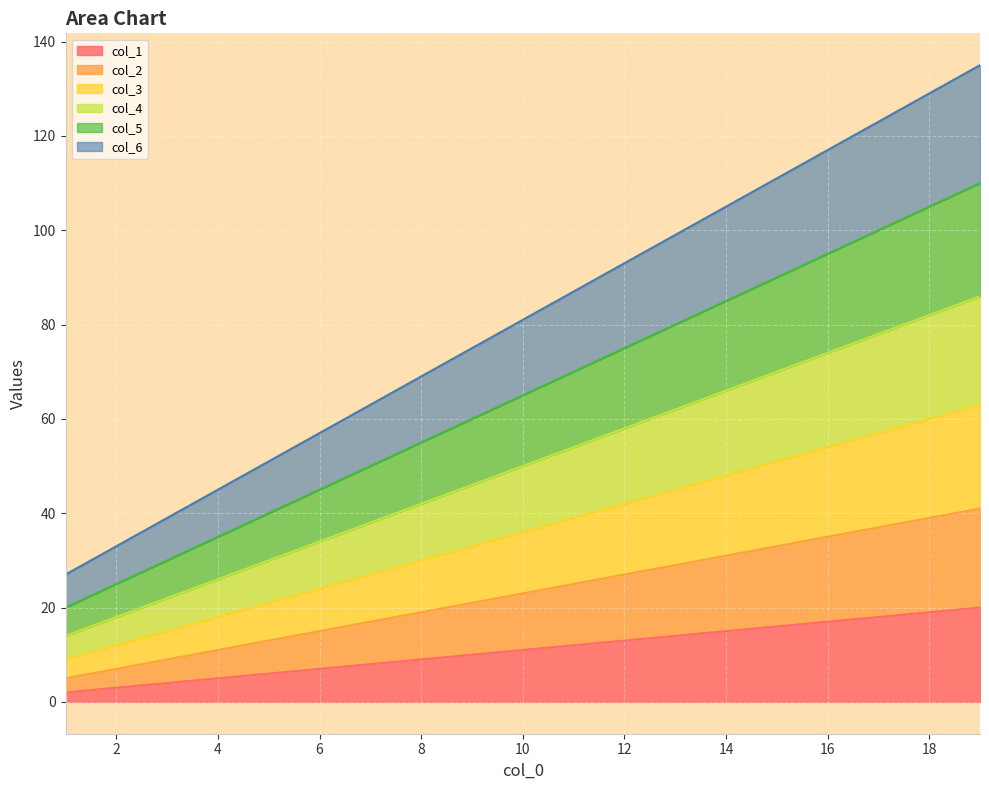

List the series in order of their peak value, lowest first.

col_1, col_2, col_3, col_4, col_5, col_6